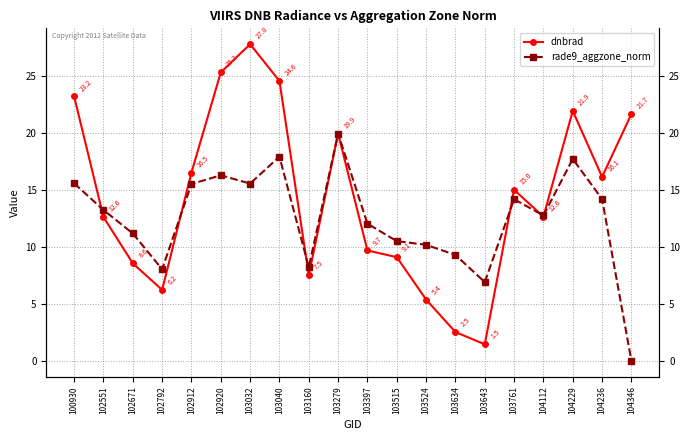

At which label does dnbrad reach its peak?

103032